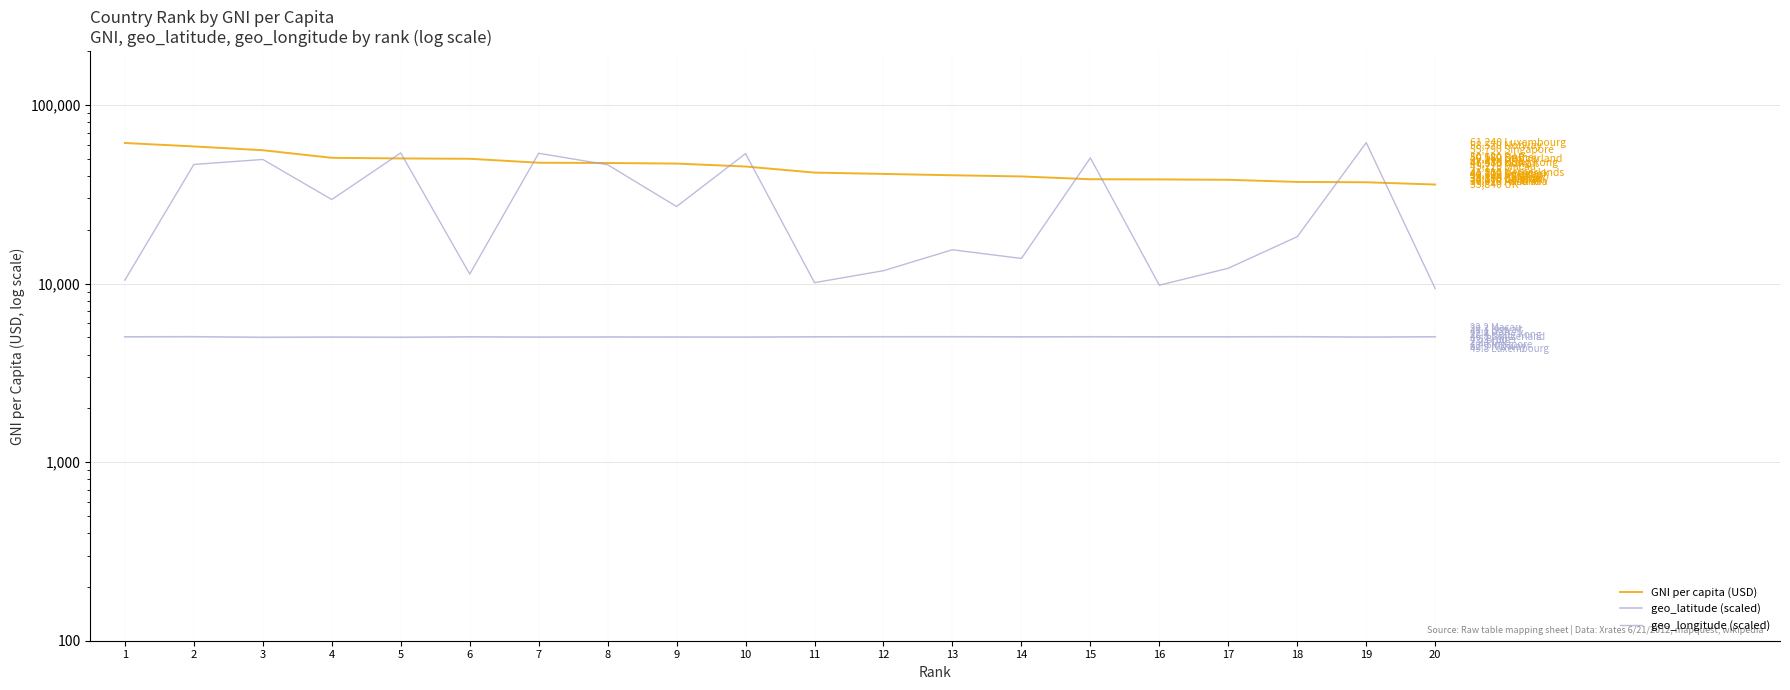

Read the geo_latitude (scaled) value at 6.

5028.1